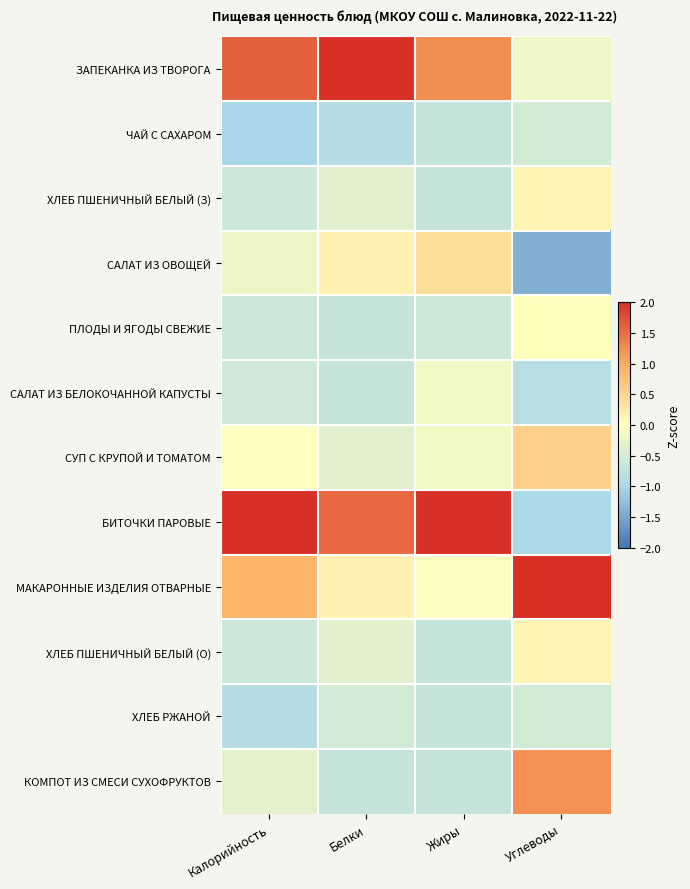

What is the spread (max minus min) of values at Белки?

3.5